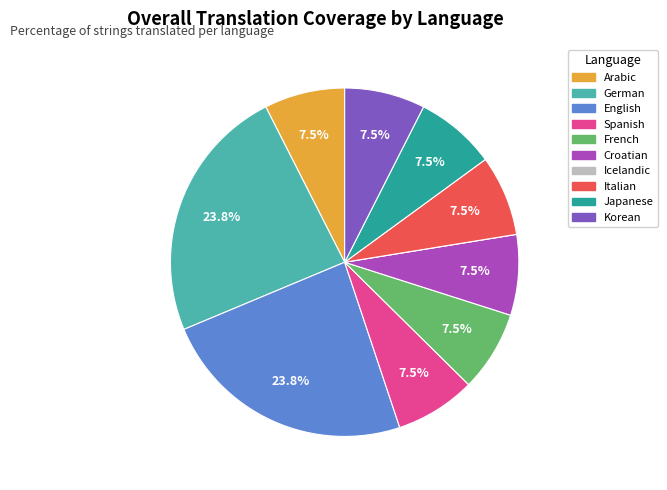

What portion of the pie excludes German?

76.2%